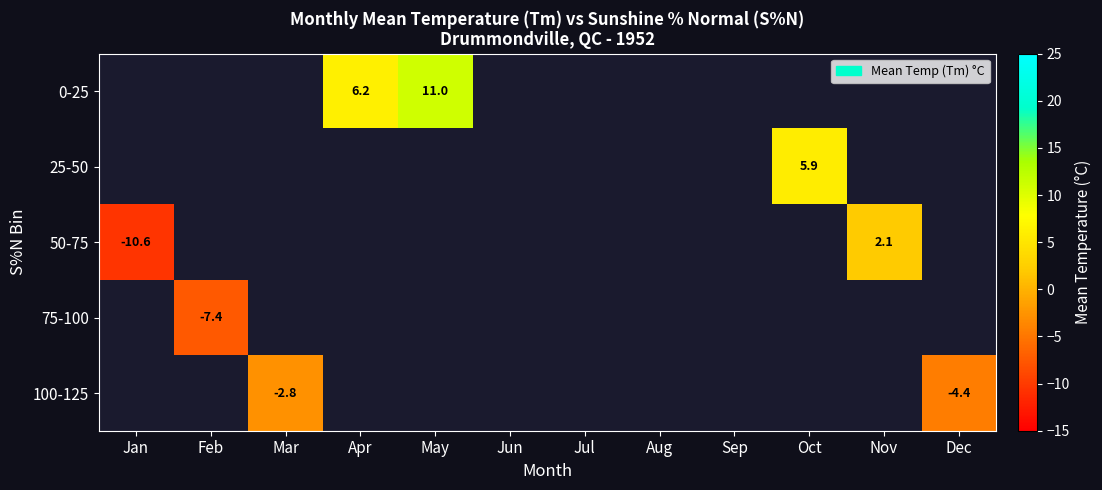

True or false: 50-75 has a value of 2.1 at Nov.

True